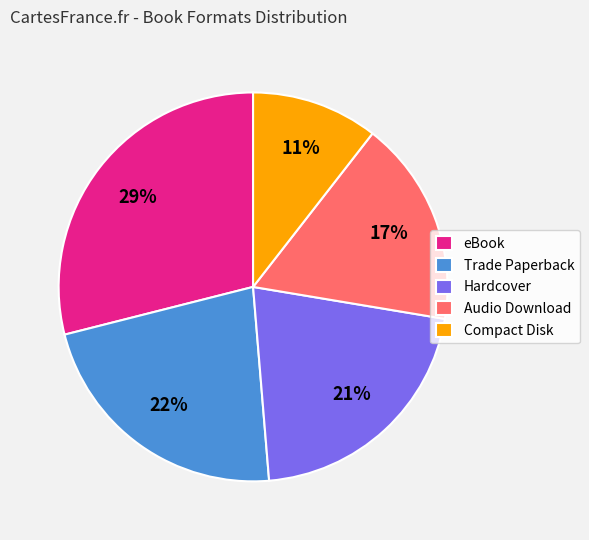

Which category has the smallest portion of the pie?

Compact Disk